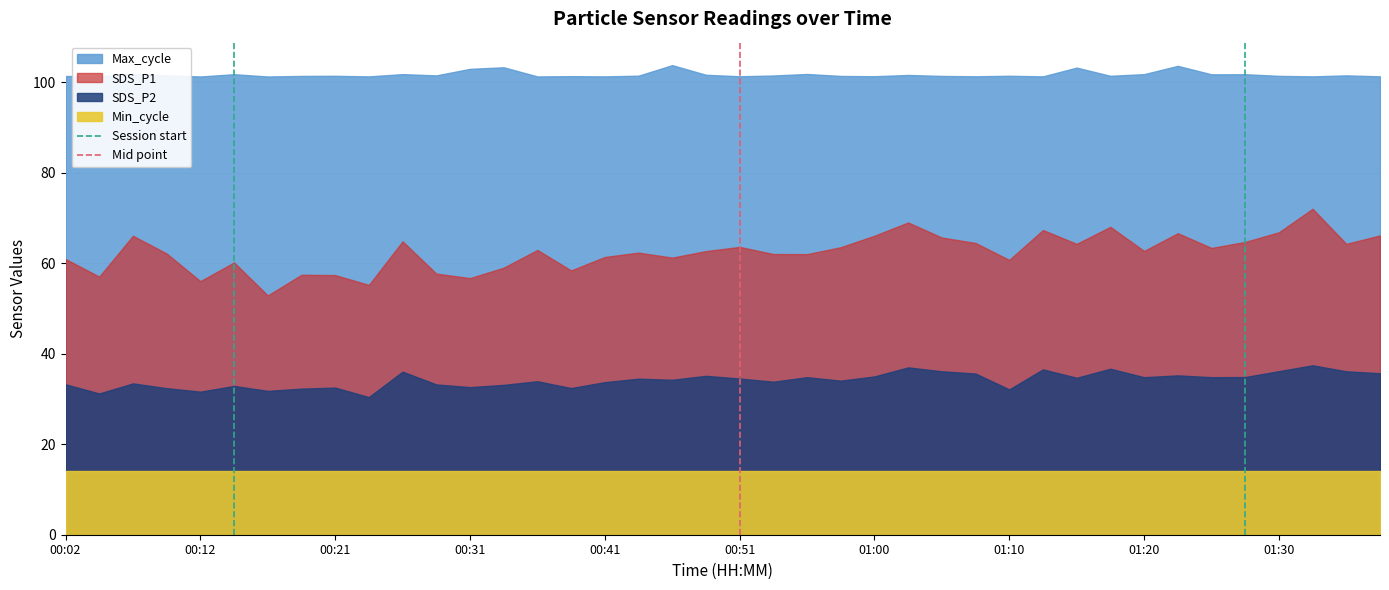

Which category has the highest value in the Mid point series?

00:51